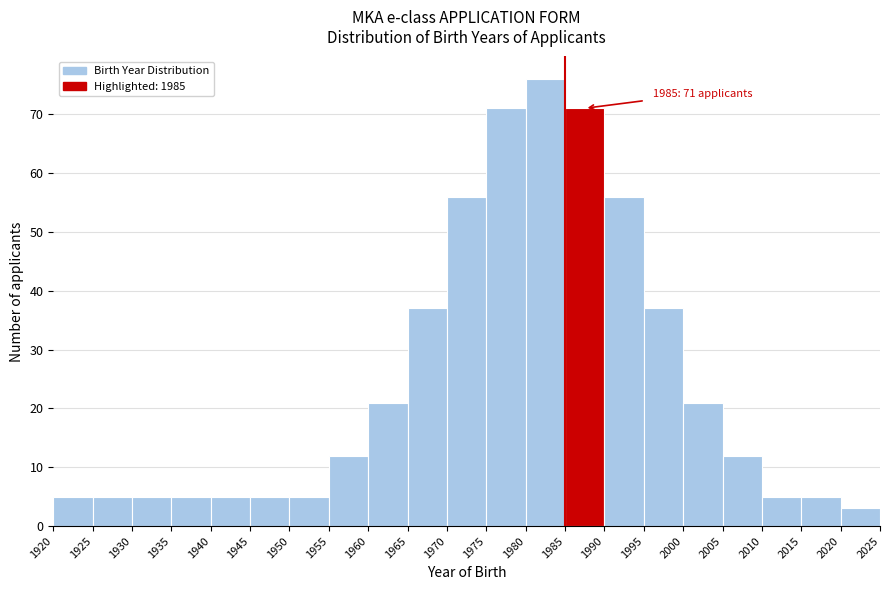

Over which range of the x-axis is the bar tallest?

1980 to 1985